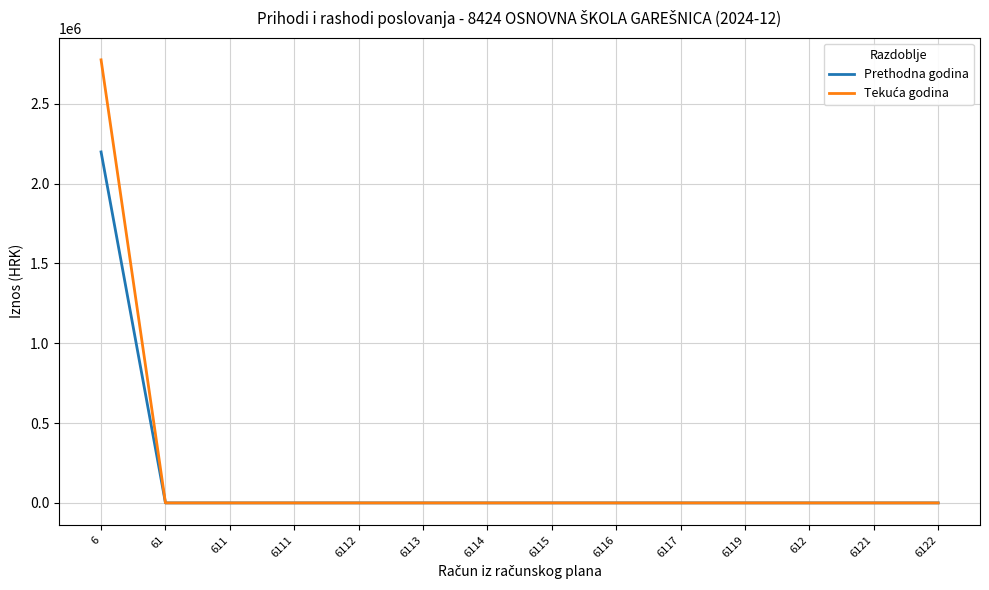

The value of Prethodna godina at 611 is 1427908.4. True or false?

False